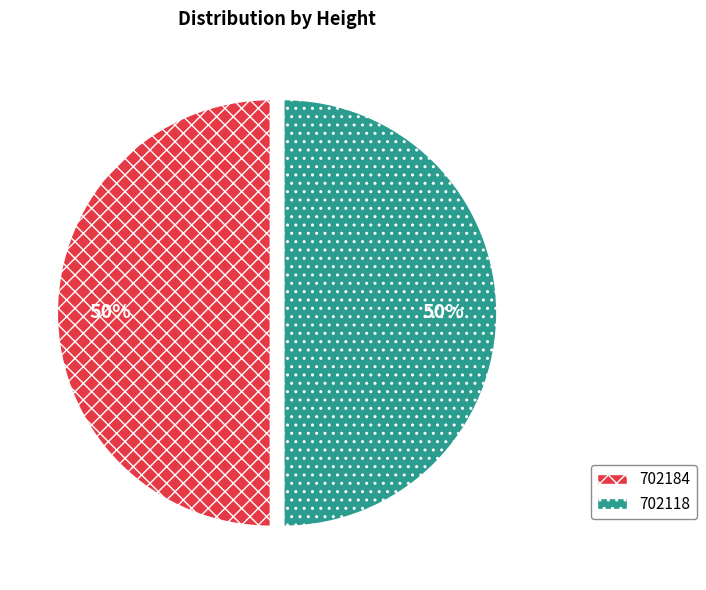

True or false: 702184 accounts for 43% of the total.

False